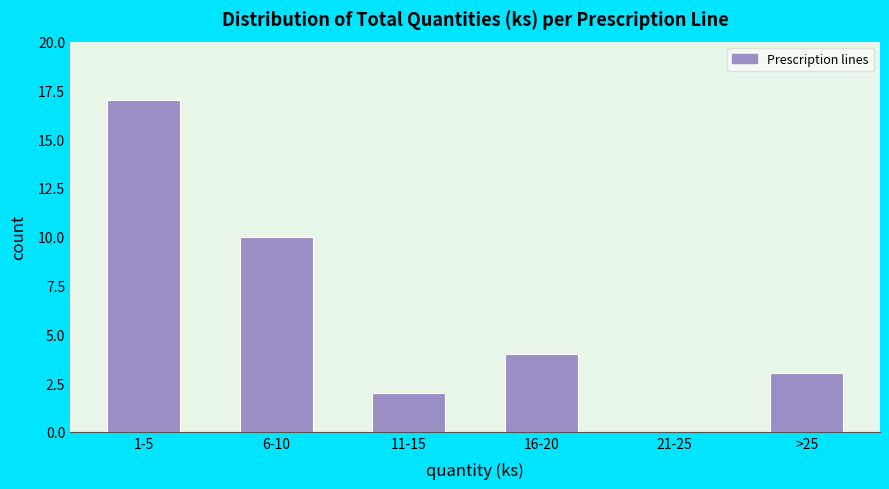

Reading left to right, transcribe all the data shown in this chart.

1-5=17	6-10=10	11-15=2	16-20=4	21-25=0	>25=3